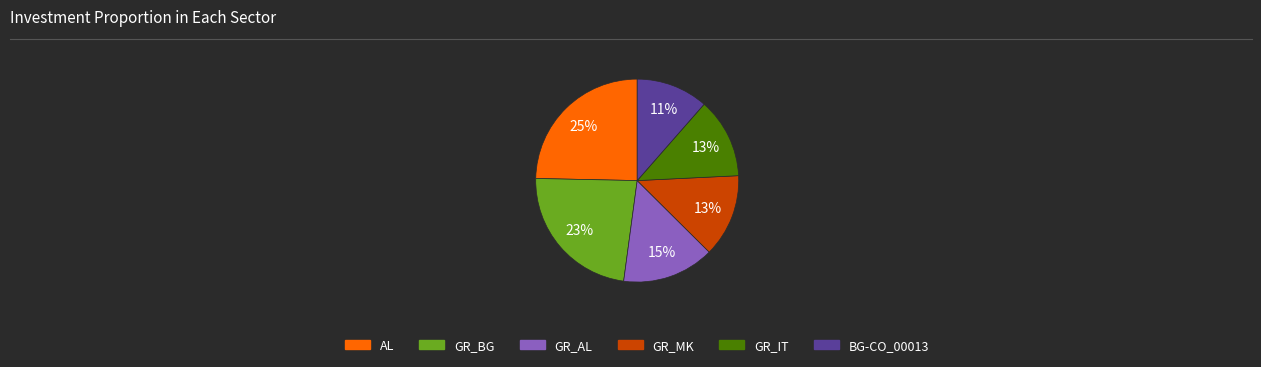

Is there any slice that represents more than half of the pie?

No